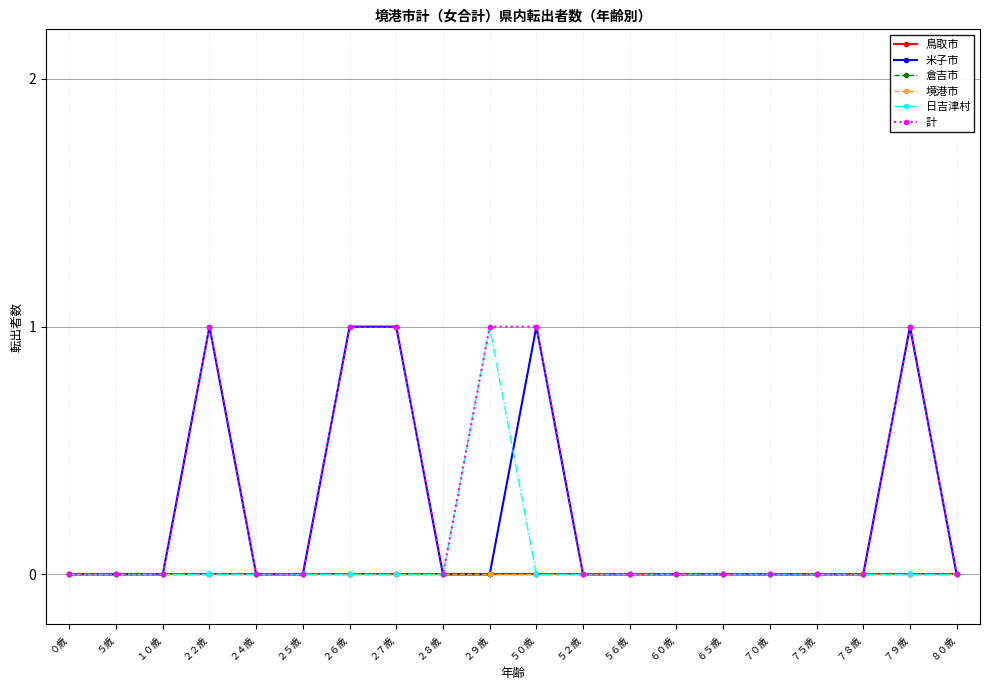

What are all the series names shown in the legend?

鳥取市, 米子市, 倉吉市, 境港市, 日吉津村, 計